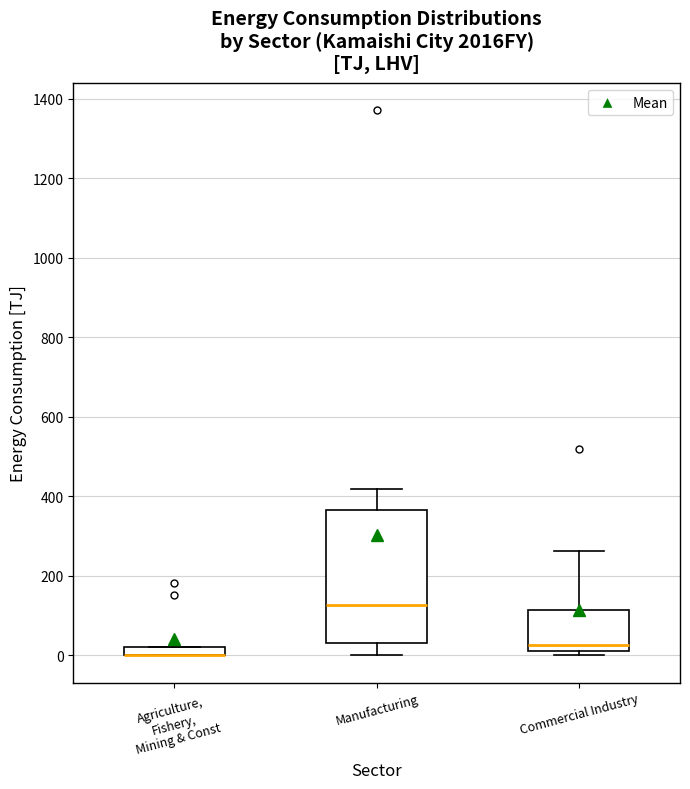

Where does the lower whisker of the box for Manufacturing end on the y-axis? The values are not printed on the chart, so give them approximately, as read against the axis.

0